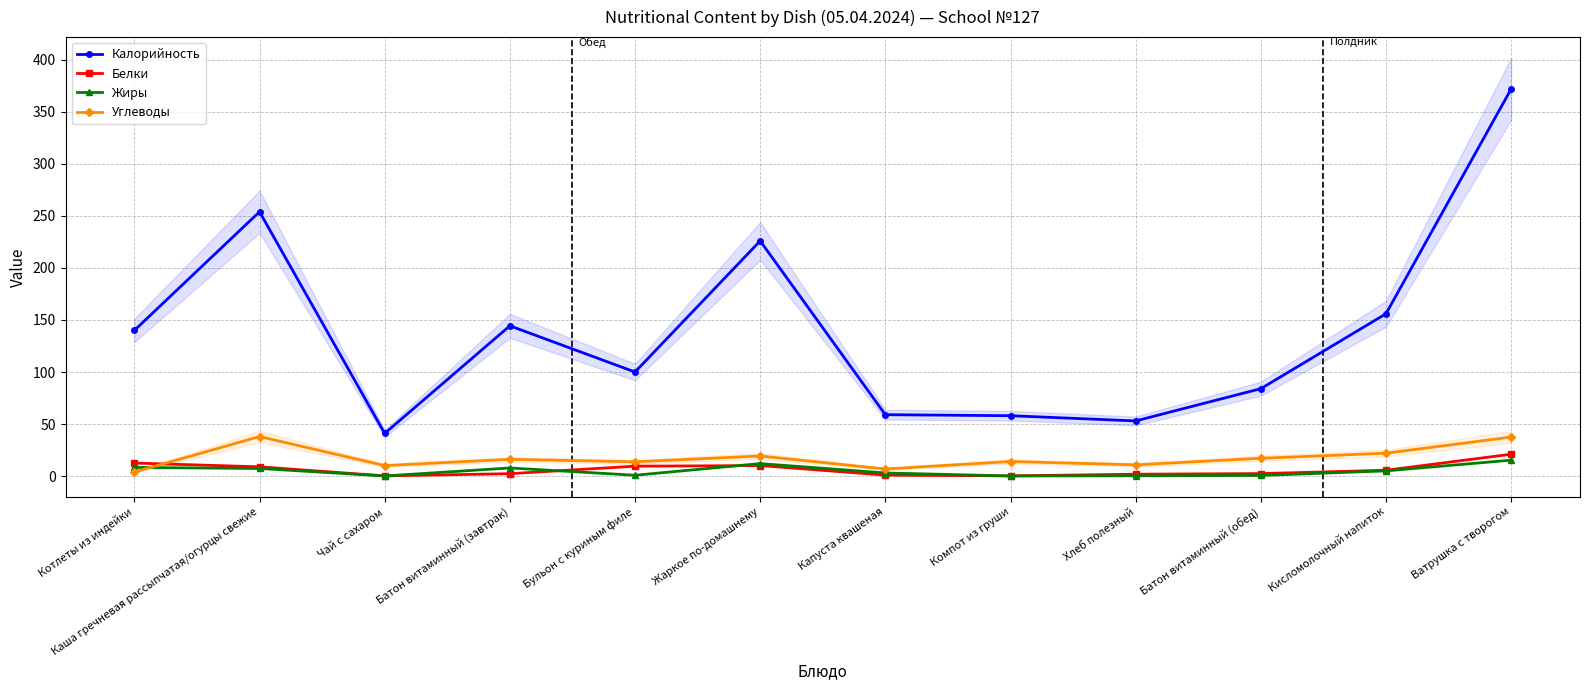

What is the difference between the highest and lowest values at Батон витаминный (завтрак)?

142.1